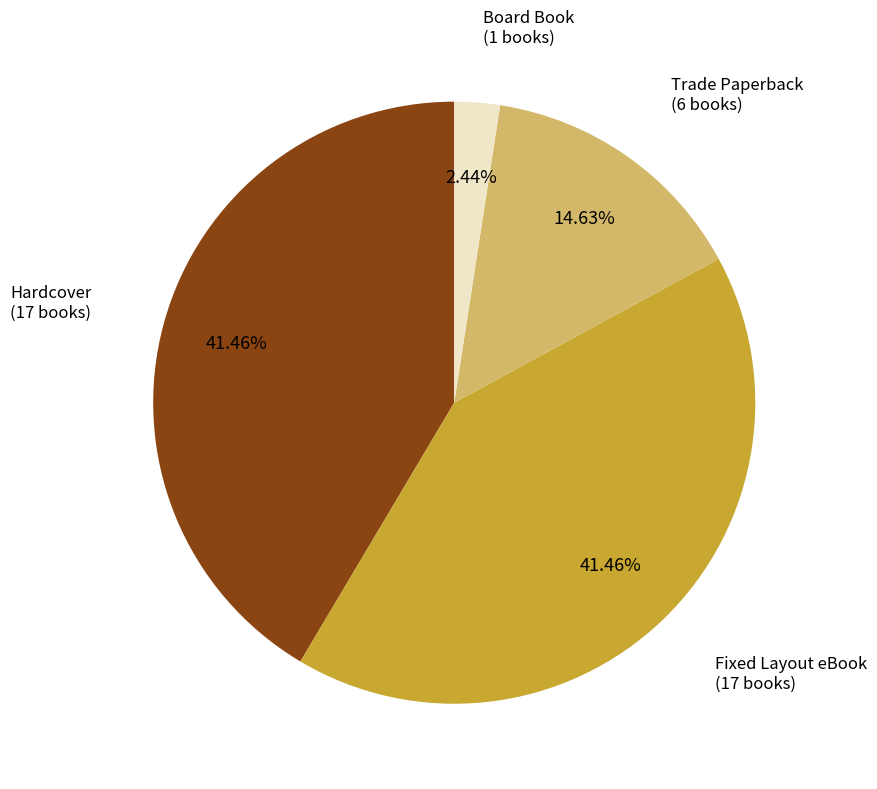

Is there a majority slice in this chart?

No